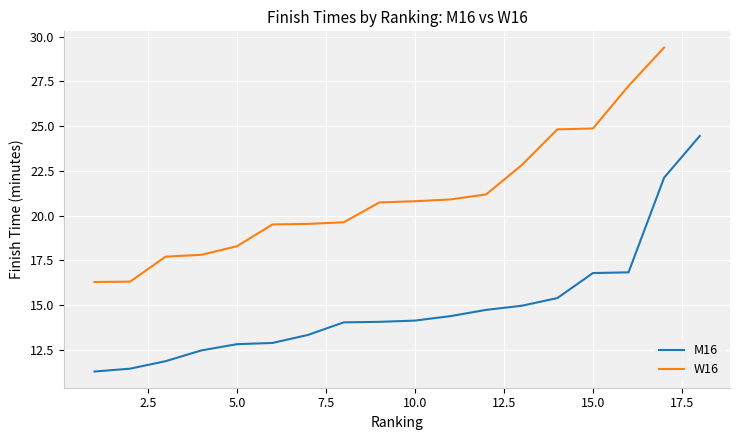

Which has a higher value, 14 or 12?

14